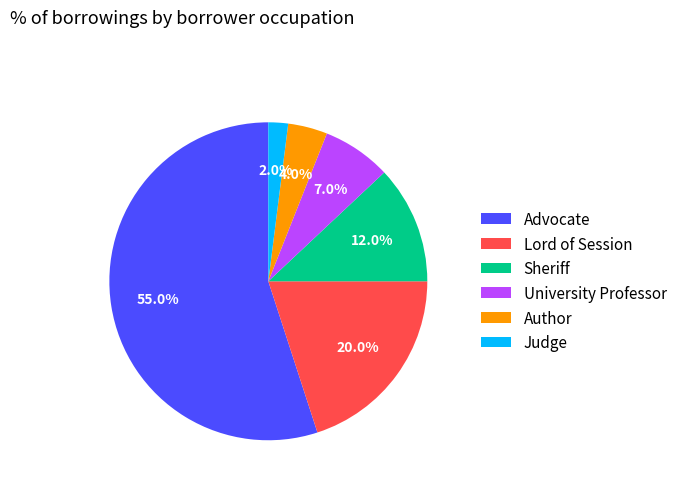

Which slice is the smallest?

Judge